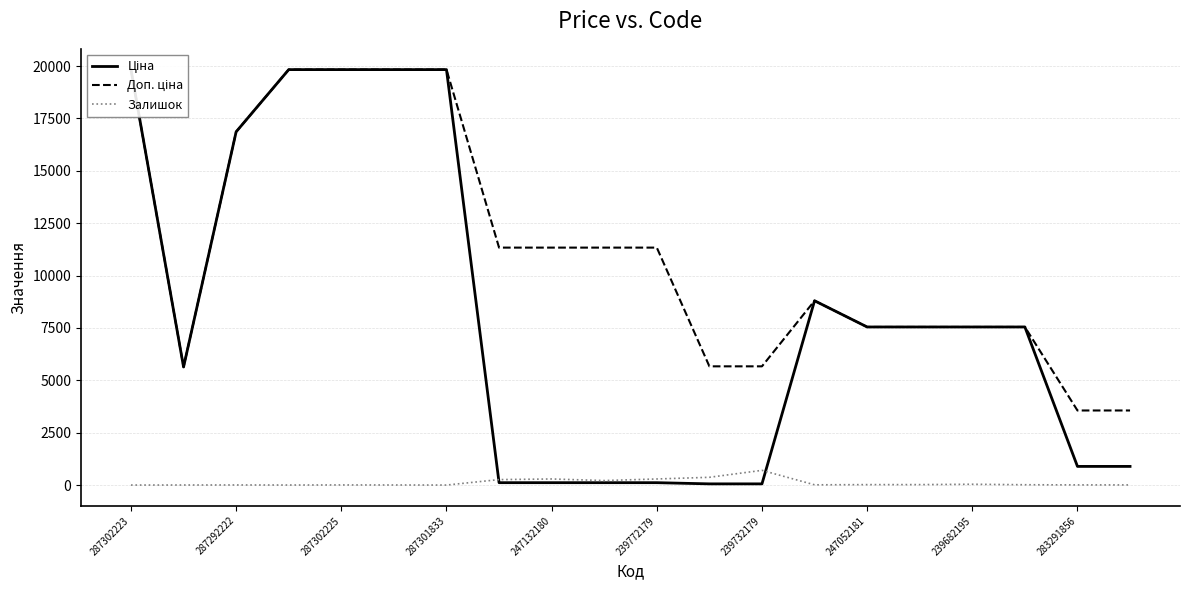

True or false: Залишок has a value of 20.0 at 247052181.

True